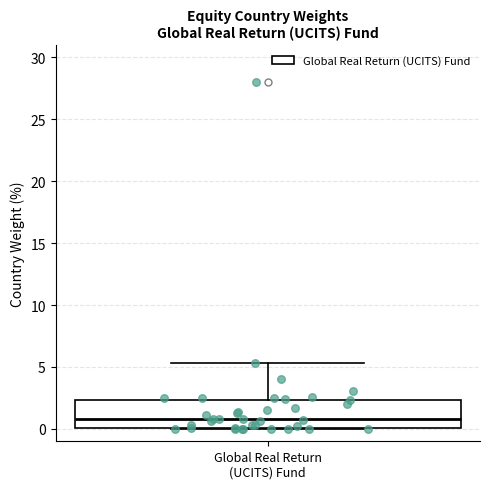

Read this box plot against the y-axis: the position of the median line, the range covered by the box, and the ends of both whiskers. The values are not printed on the chart, so give them approximately, as read against the axis.

median 1.0, box 0.0 to 2.5, whiskers 0.0 to 5.5